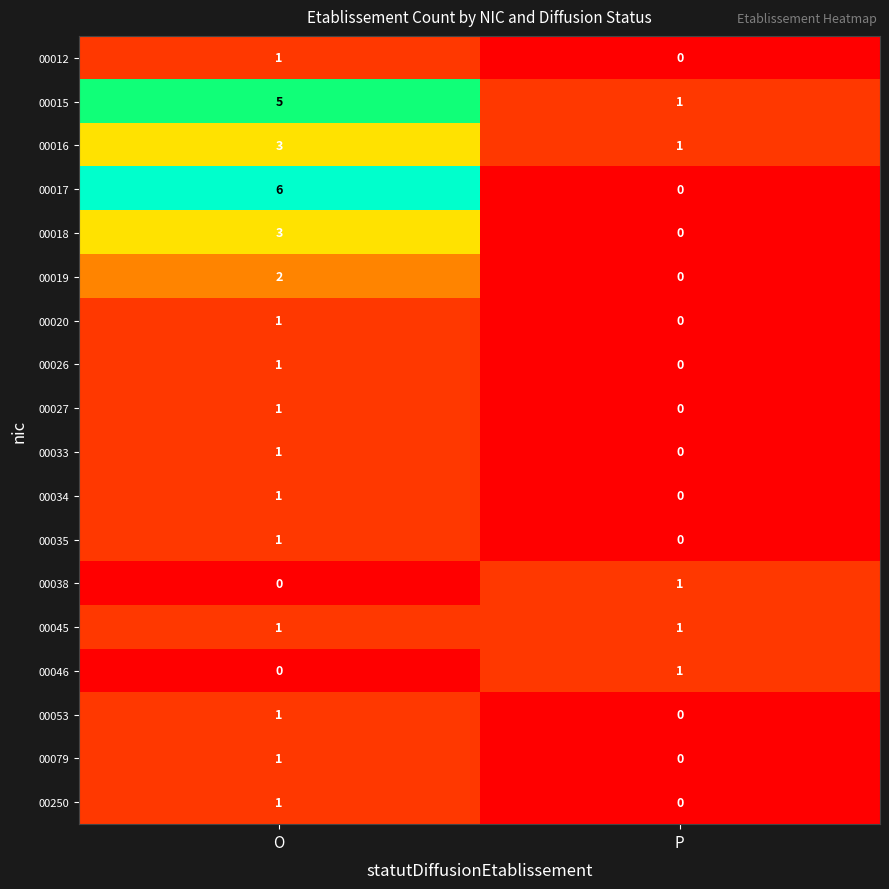

How many data points does each series have?

2